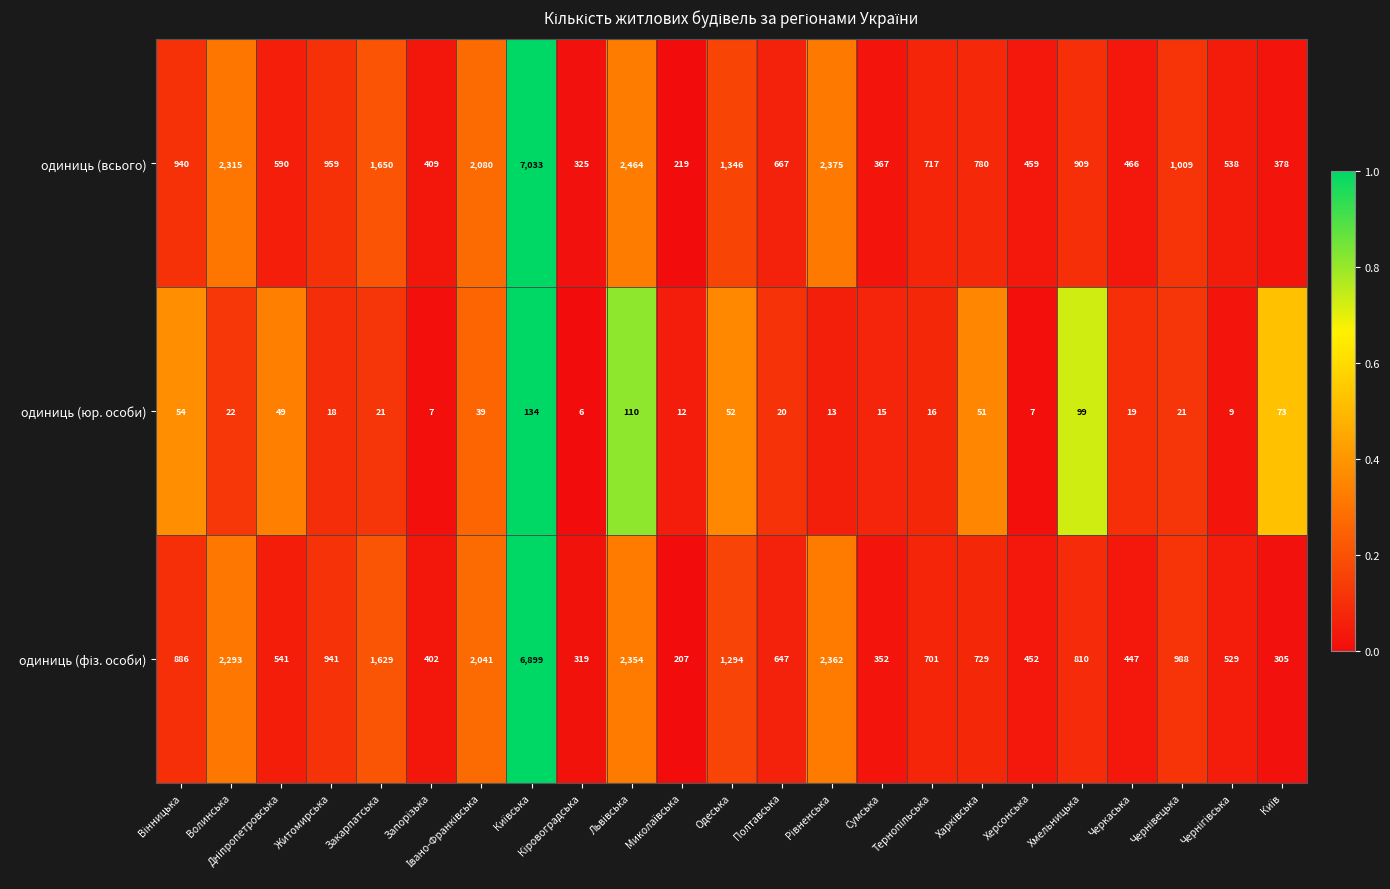

What is the total value across all series at Черкаська?

932